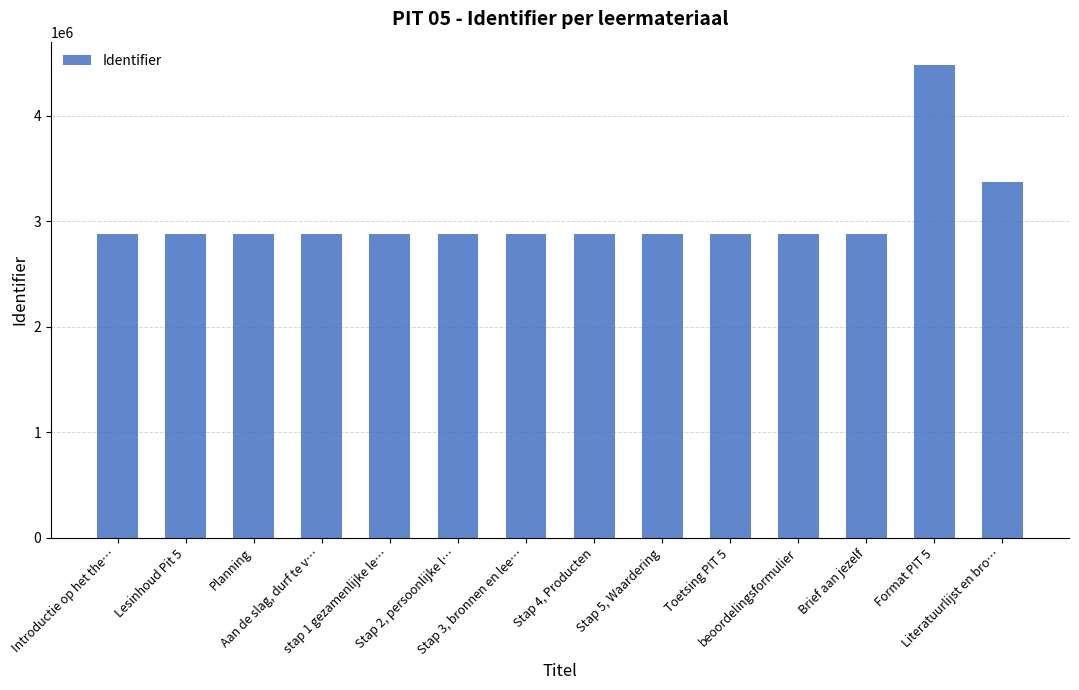

Is it true that the value at Lesinhoud Pit 5 is 1892080?

False